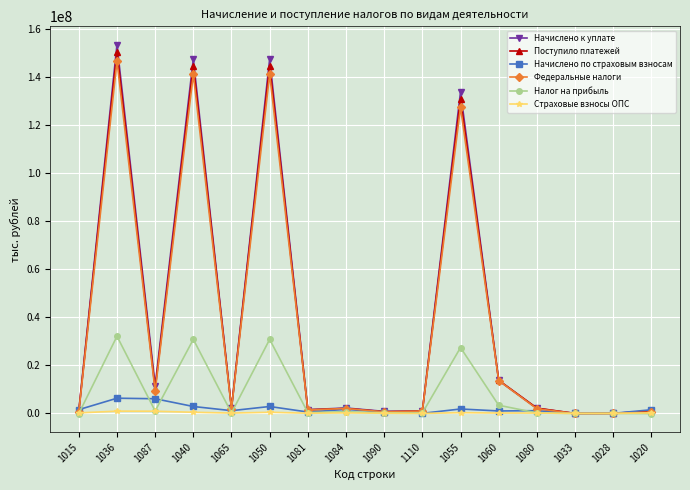

How many lines are shown in the chart?

6